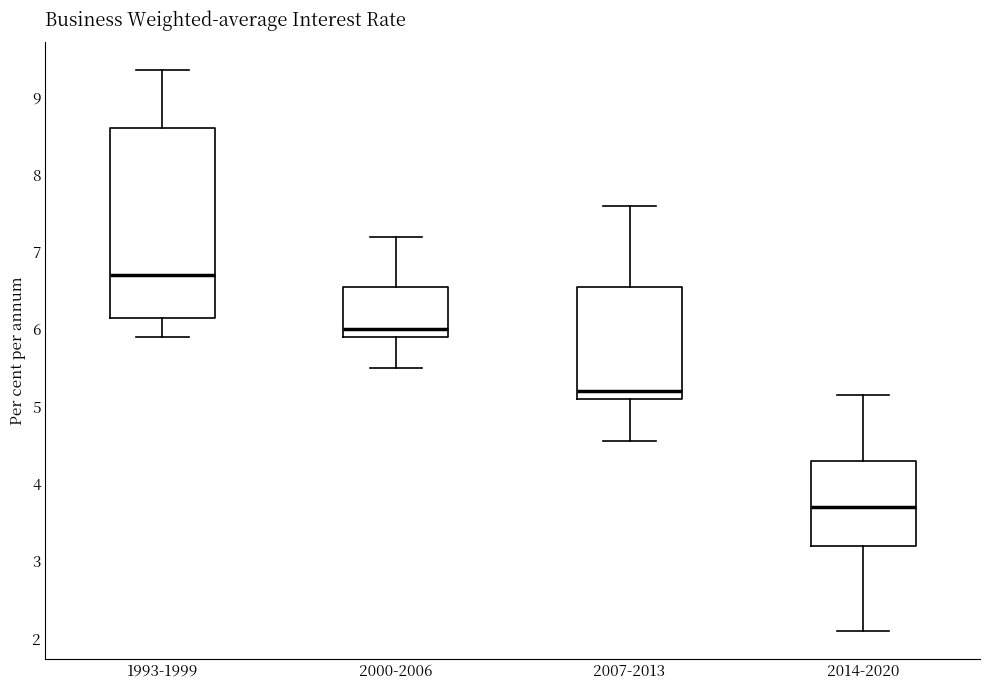

Which box has the lowest median line?

2014-2020